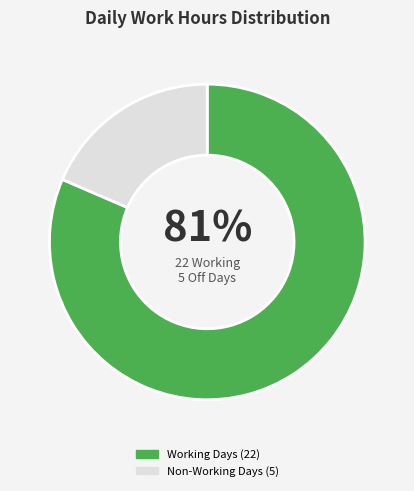

Does any single category account for the majority?

Yes